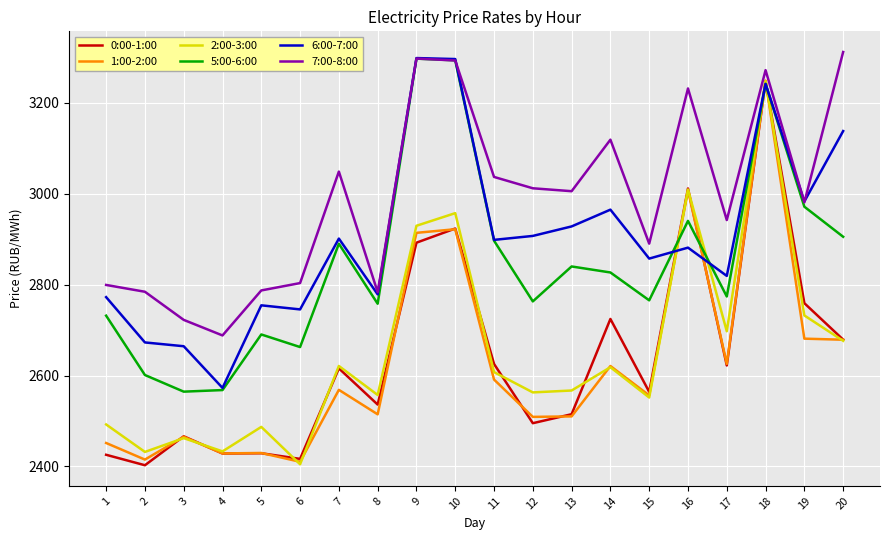

What are all the series names shown in the legend?

0:00-1:00, 1:00-2:00, 2:00-3:00, 5:00-6:00, 6:00-7:00, 7:00-8:00